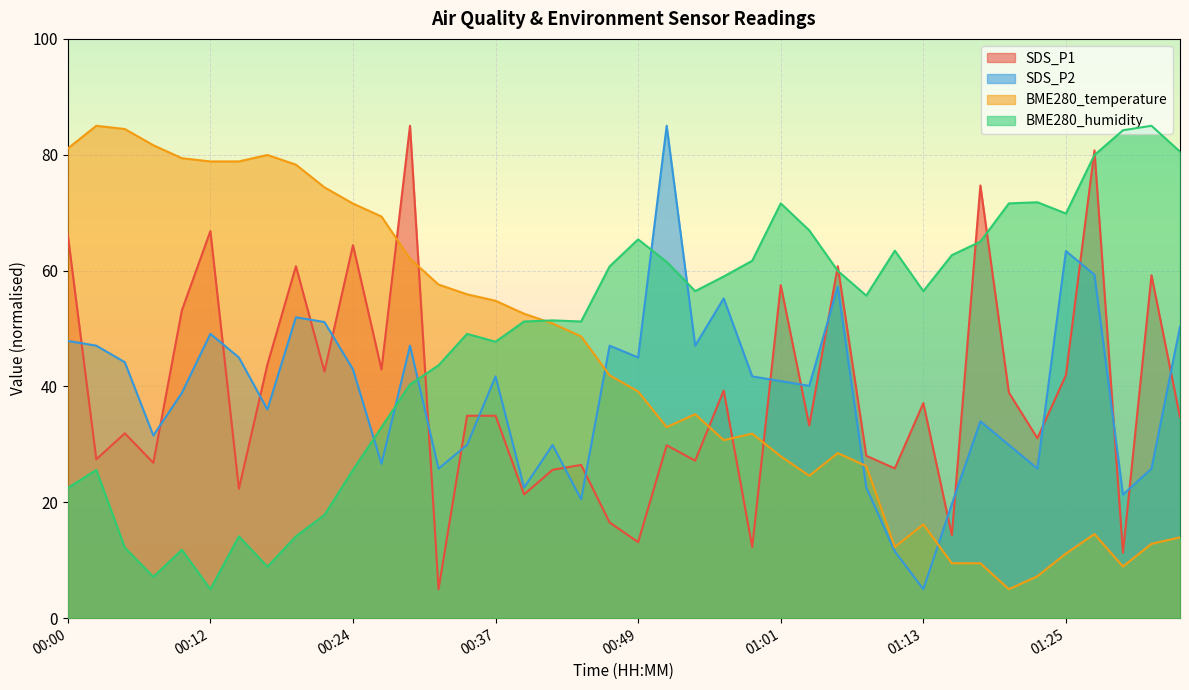

The BME280_temperature series shows 44.5 at 00:51. True or false?

False